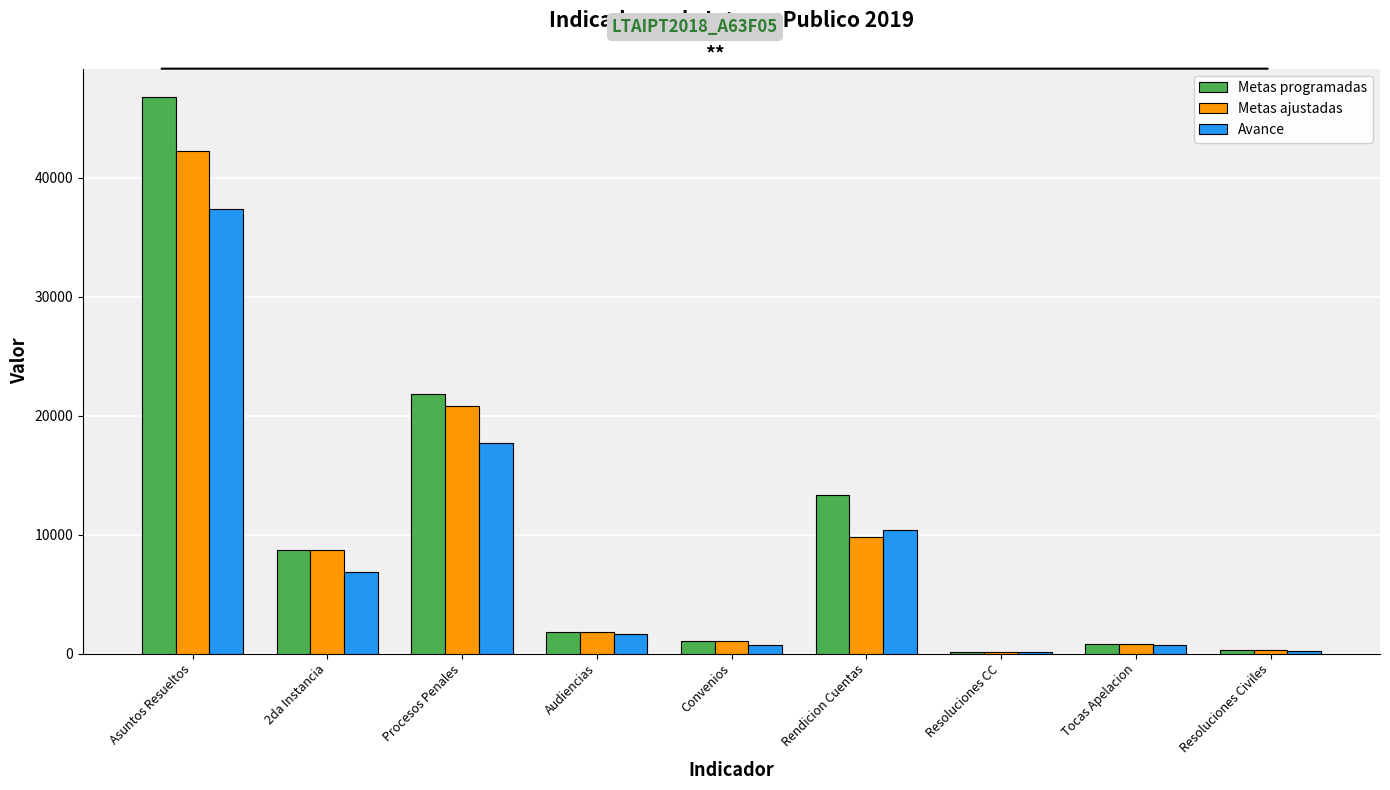

Which category has the highest value in the Metas ajustadas series?

Asuntos Resueltos